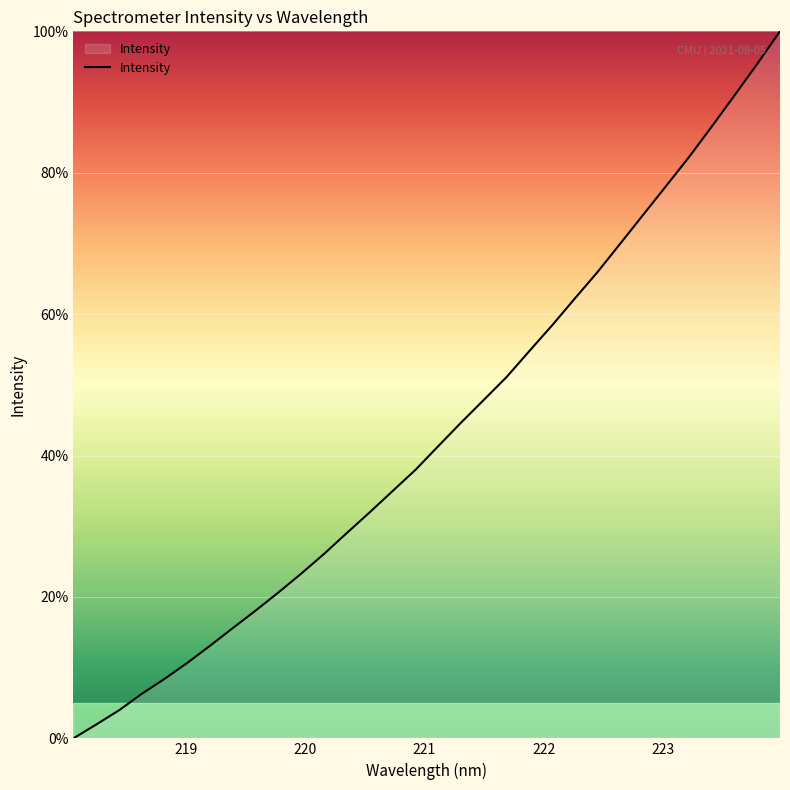

What is the difference between the maximum and minimum values?

100.0